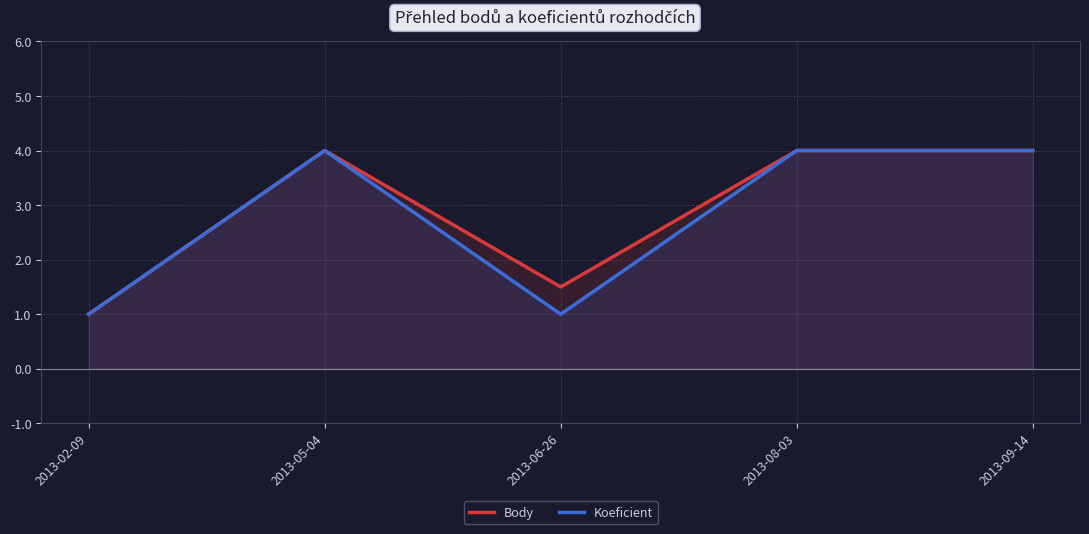

How many lines are shown in the chart?

2